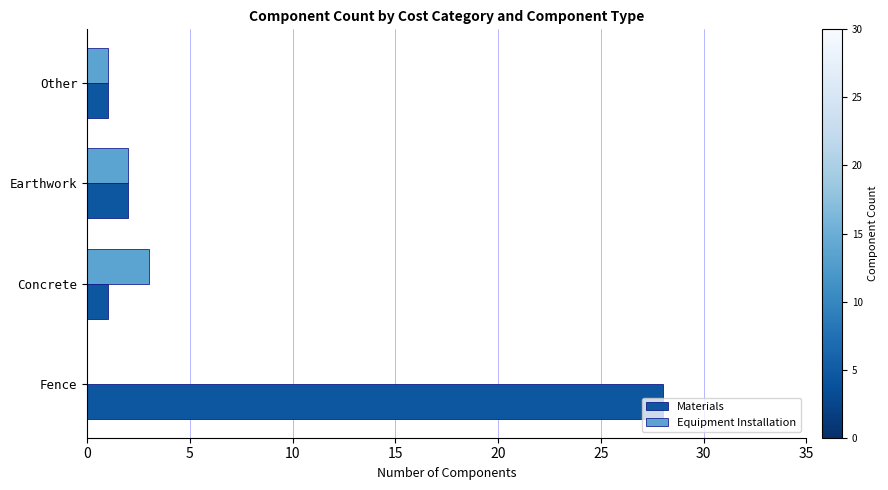

Which series has the largest total across all categories?

Materials